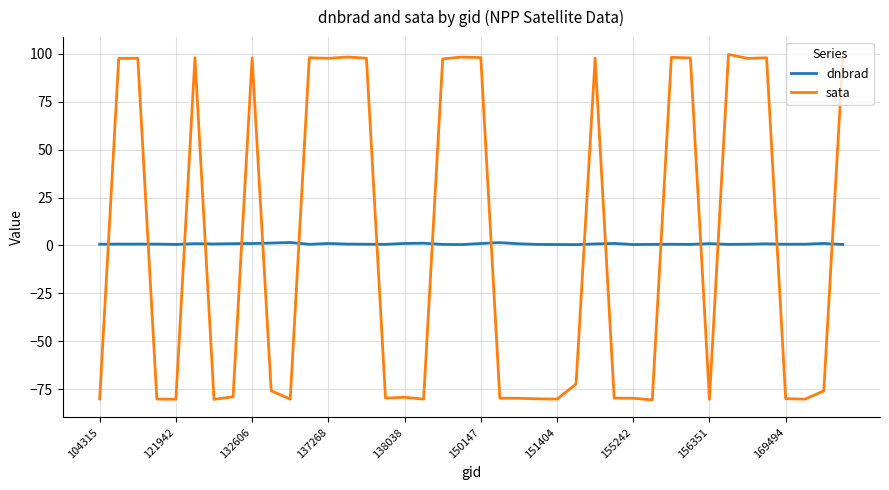

What is the sum of all sata values?

21.2